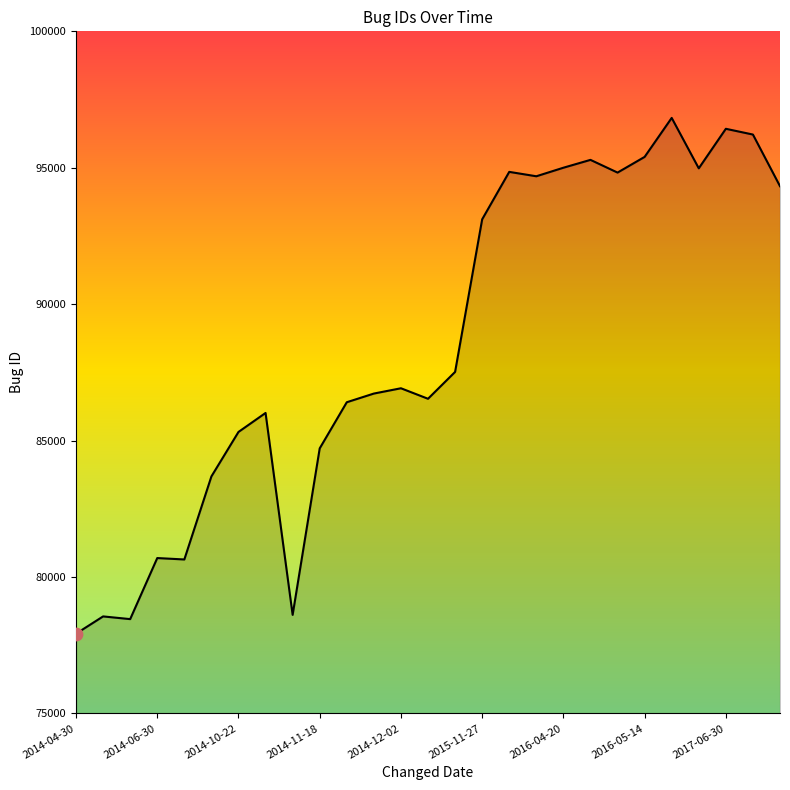

What is the greatest value displayed?

96827